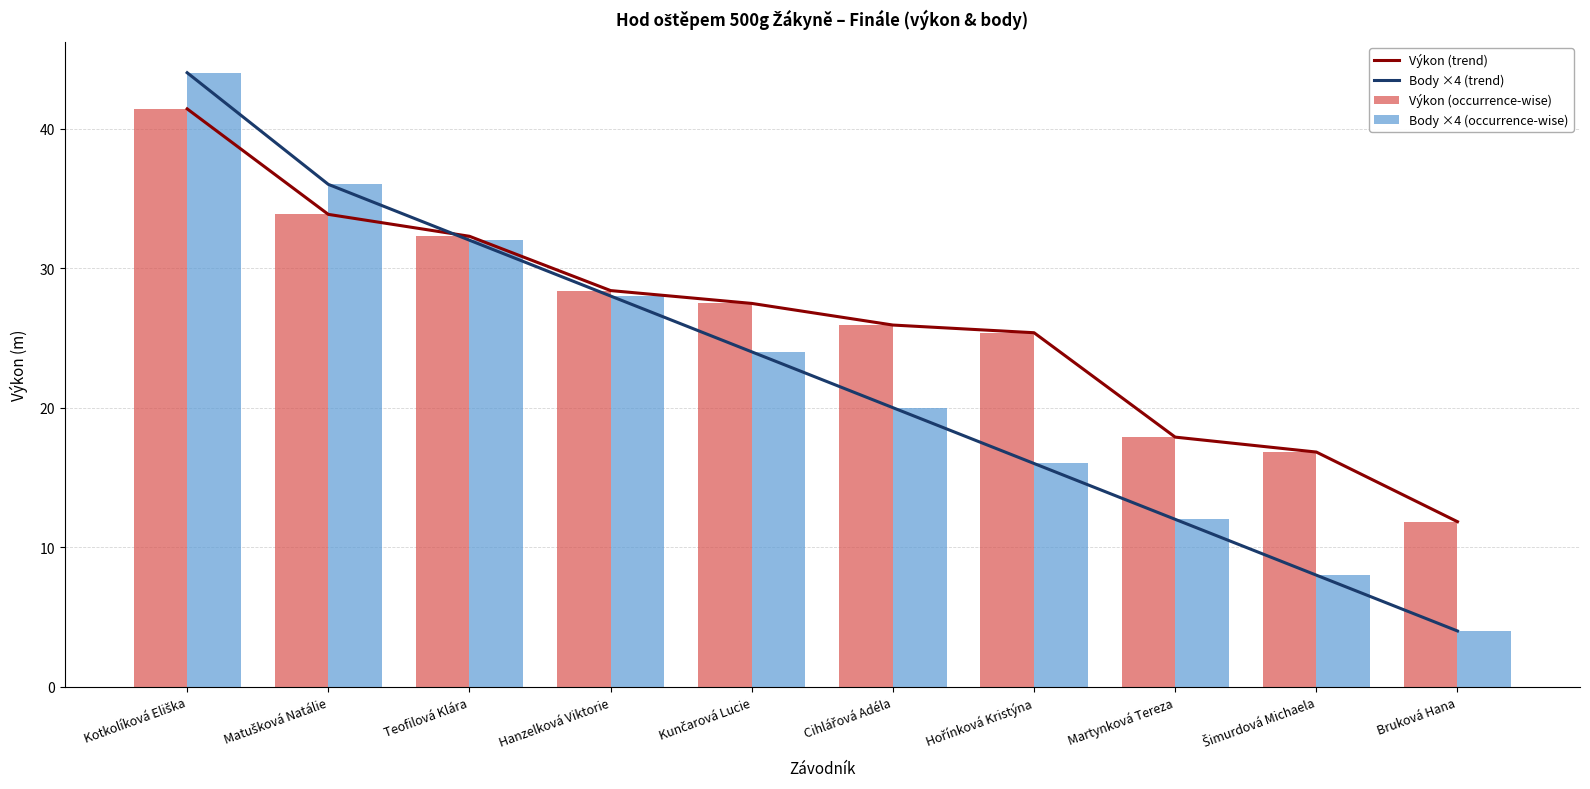

How many values in the Výkon (trend) series are below 27?

5